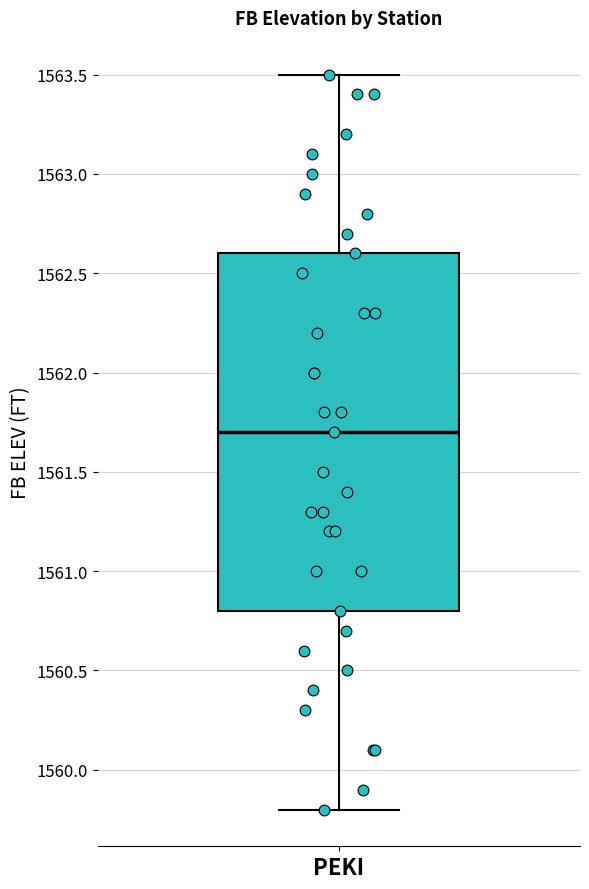

Read this box plot against the y-axis: the position of the median line, the range covered by the box, and the ends of both whiskers. The values are not printed on the chart, so give them approximately, as read against the axis.

median 1561.7, box 1560.8 to 1562.6, whiskers 1559.8 to 1563.5